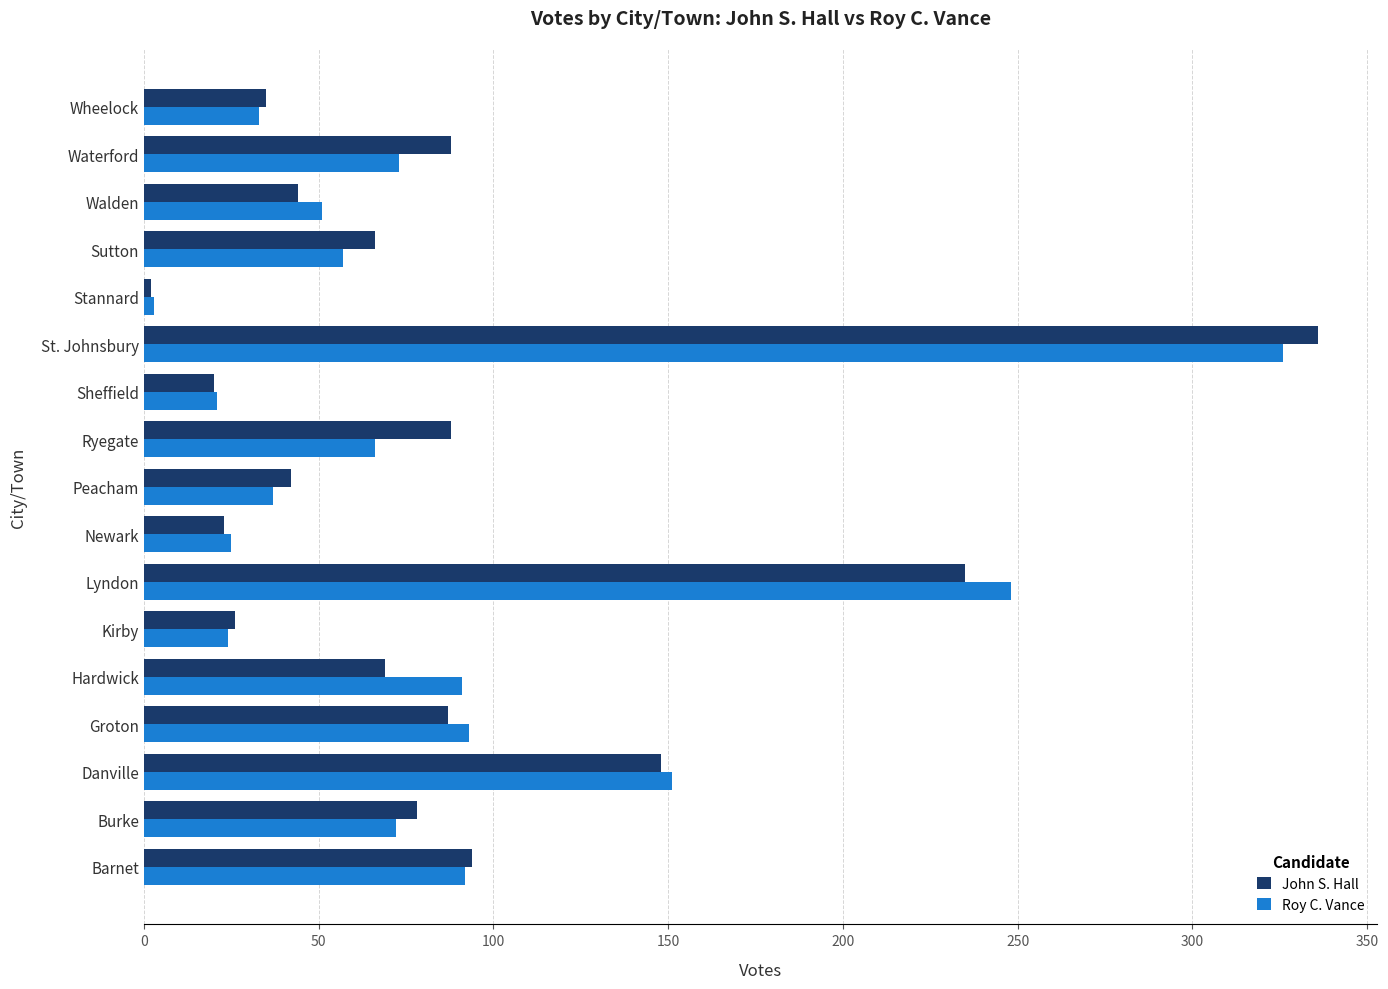

At how many categories does at least one series exceed 309?

1